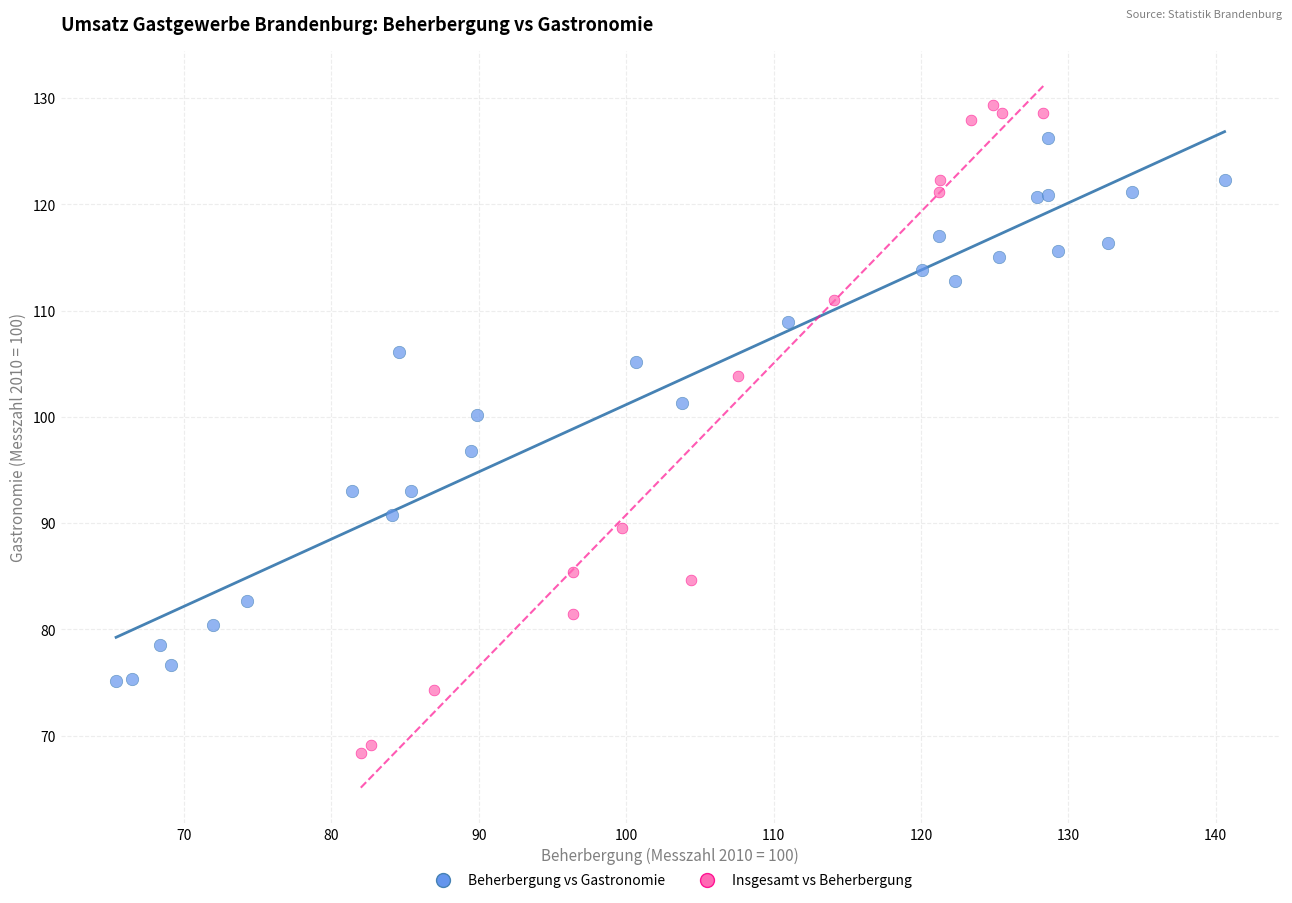

Which series has the largest Y range (max minus min)?

Insgesamt vs Beherbergung